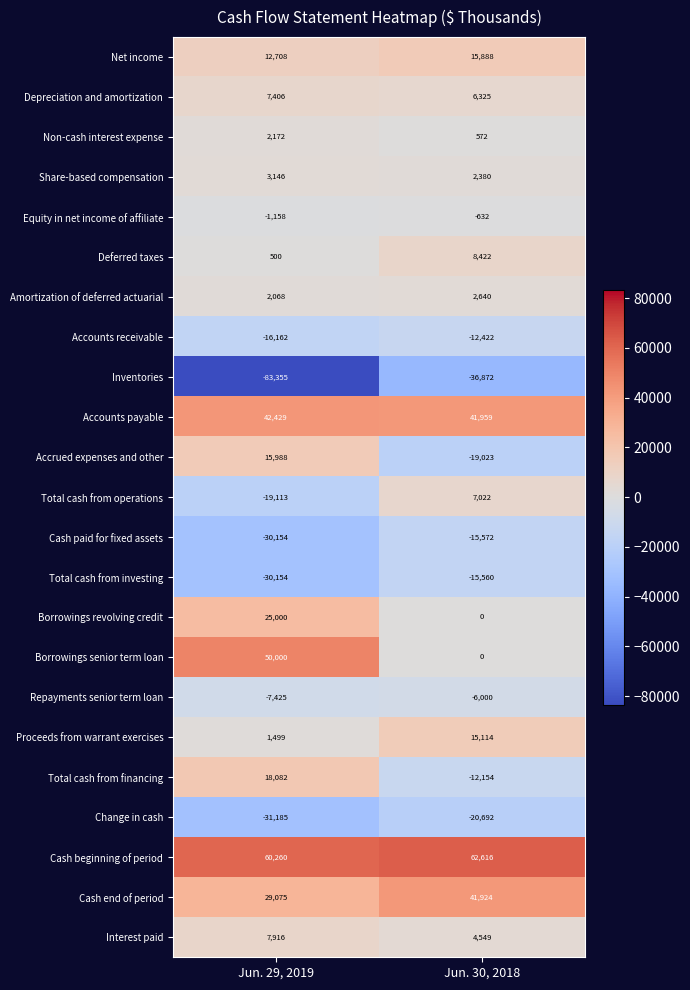

Between Jun. 29, 2019 and Jun. 30, 2018, which series saw the biggest shift?

Borrowings senior term loan